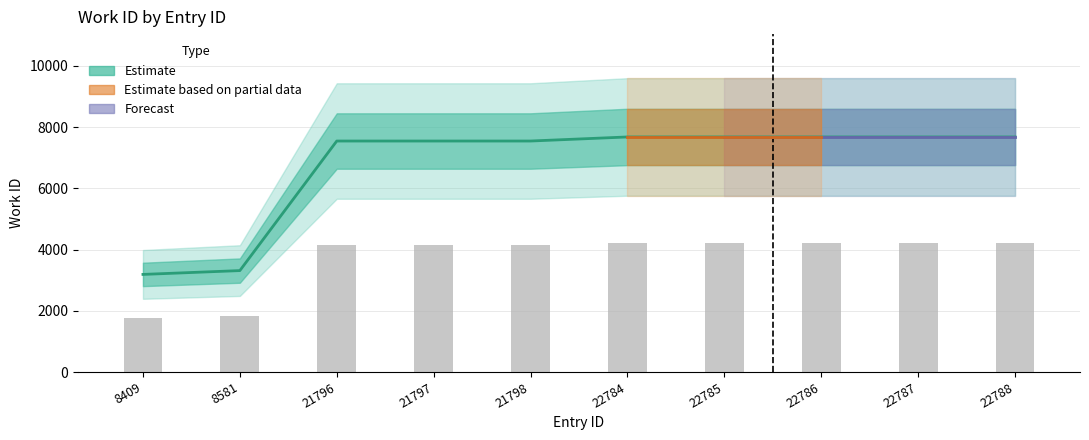

Reading left to right, list all the values displayed in this chart.

work_id: 3189.0	3314.0	7547.0	7547.0	7547.0	7680.0	7680.0	7680.0	7680.0	7680.0
Observed: 1754.0	1822.7	4150.9	4150.9	4150.9	4224.0	4224.0	4224.0	4224.0	4224.0